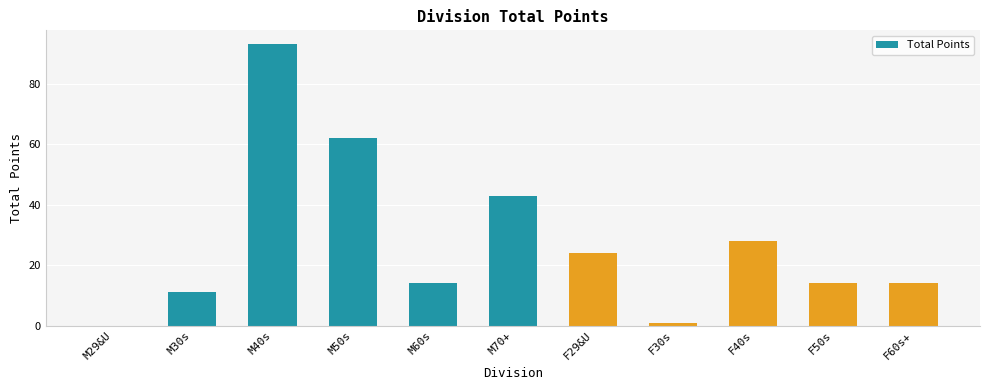

How many data points does each series have?

11